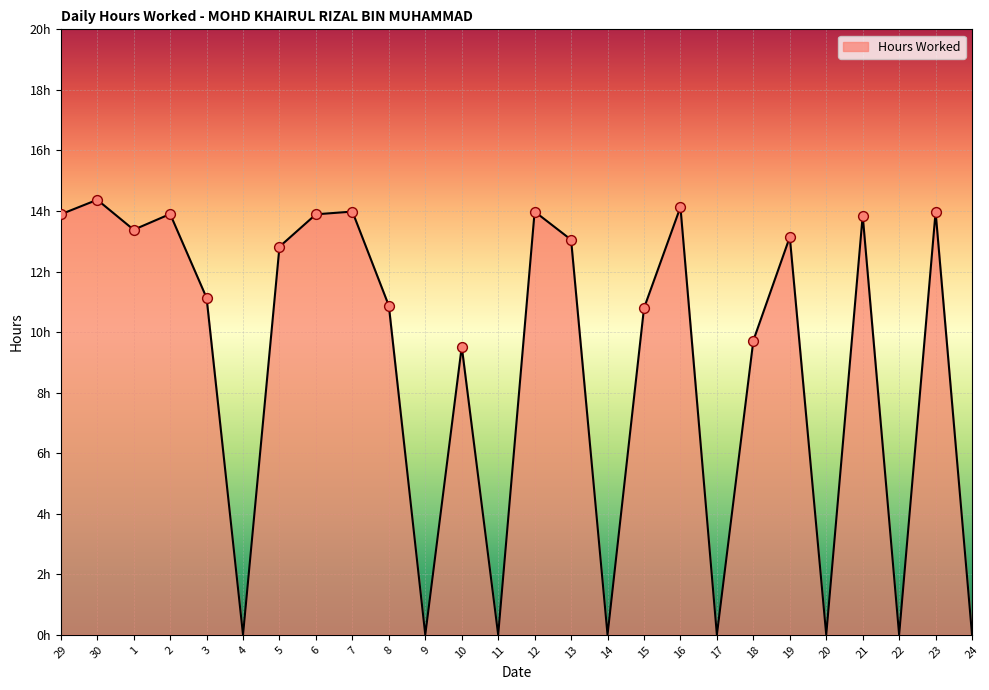

What is the ratio of the value at 29 to the value at 23?

1.0